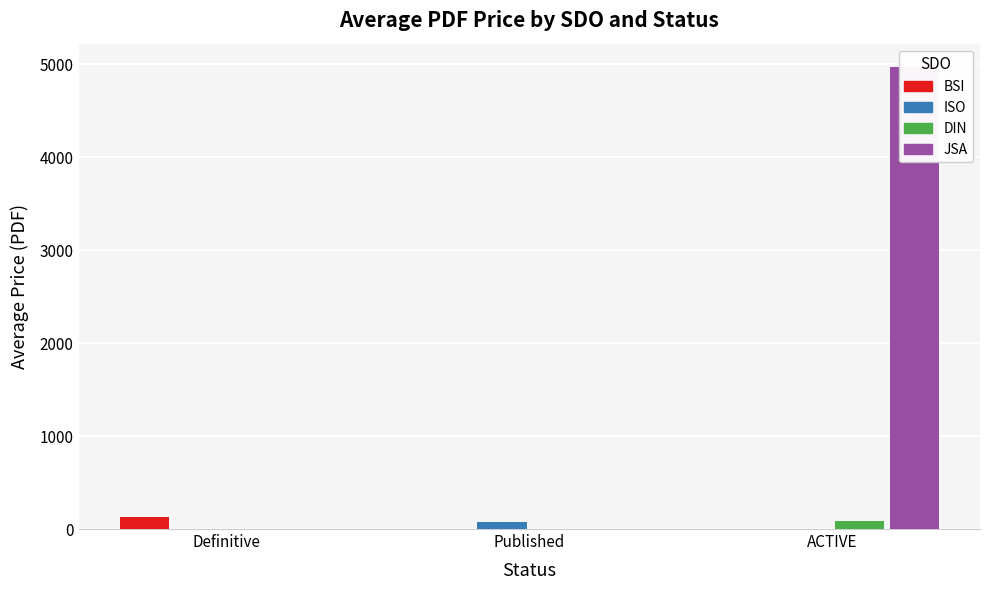

List the series in order of their peak value, lowest first.

ISO, DIN, BSI, JSA